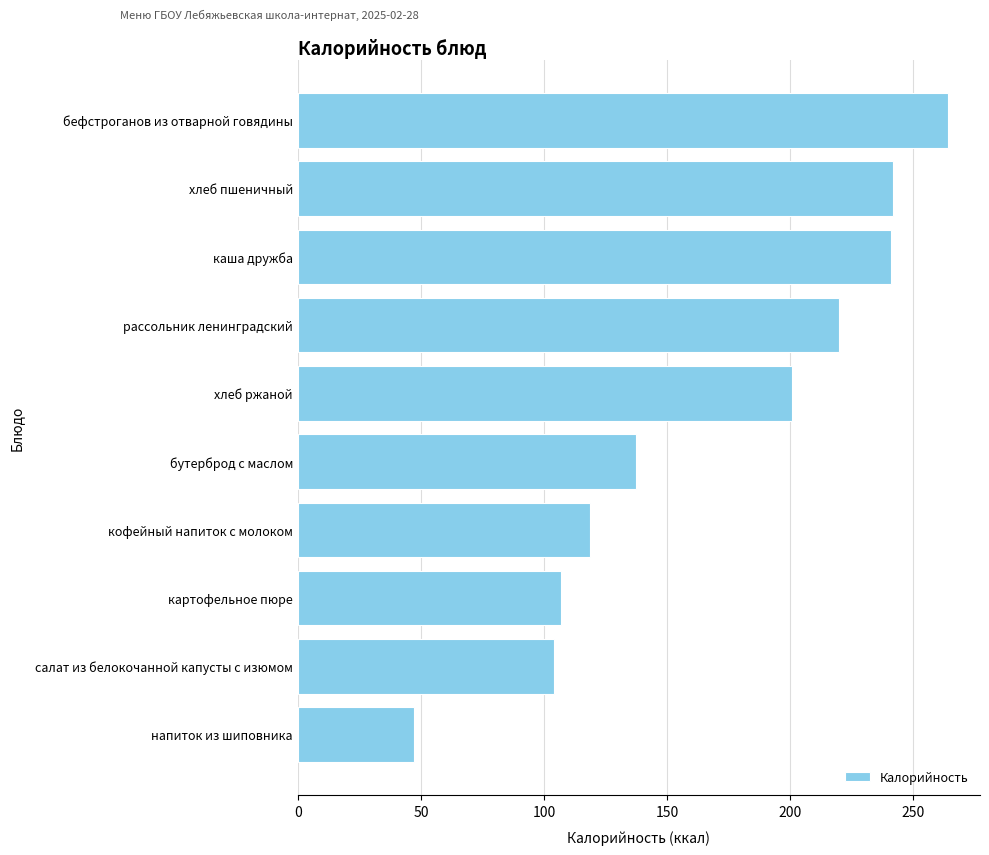

Which has a higher value, хлеб пшеничный or салат из белокочанной капусты с изюмом?

хлеб пшеничный